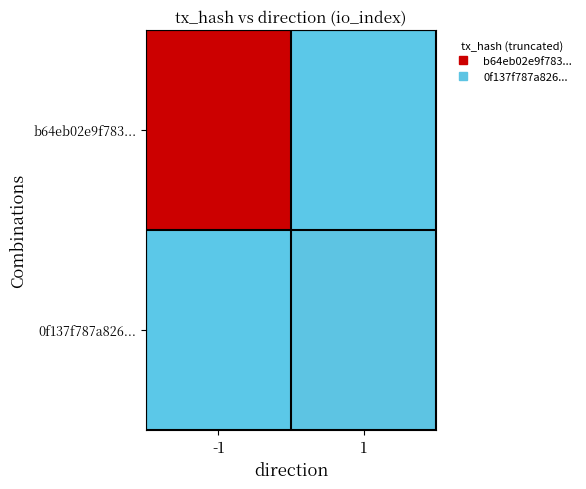

How many series are shown in this chart?

2